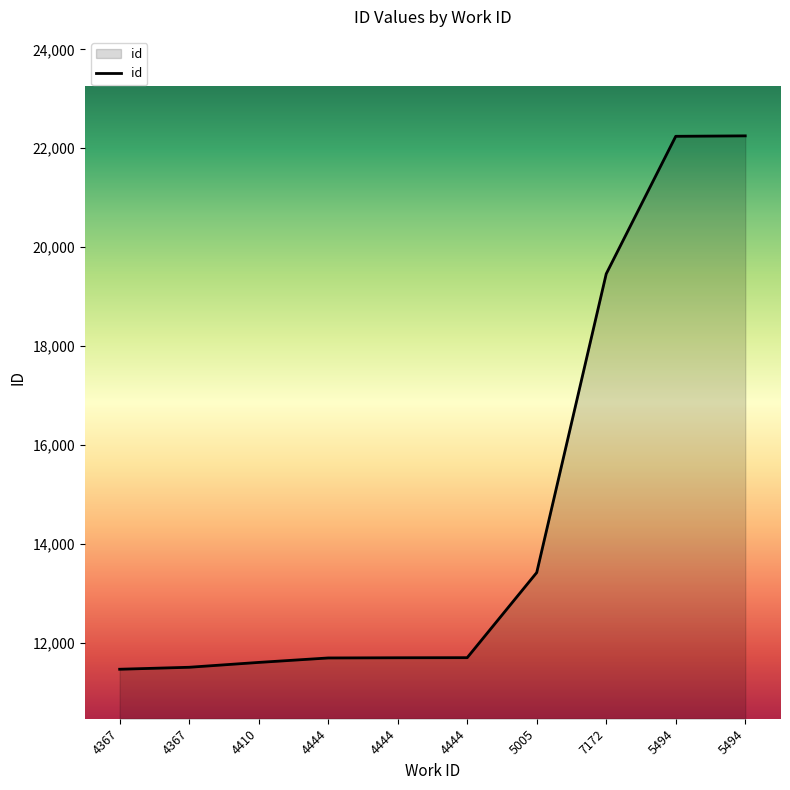

Rank the categories by value from highest to lowest.

5494, 5494, 7172, 5005, 4444, 4444, 4444, 4410, 4367, 4367